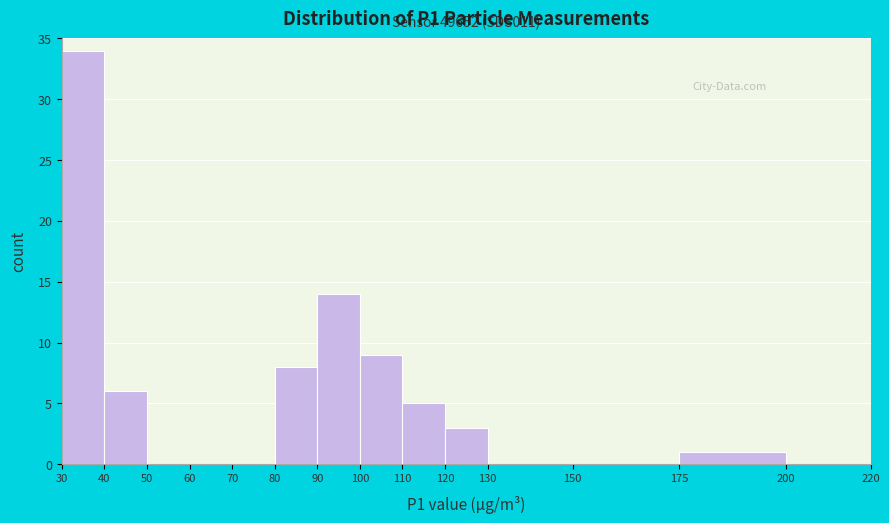

Which range on the x-axis has the tallest bar?

30 to 40